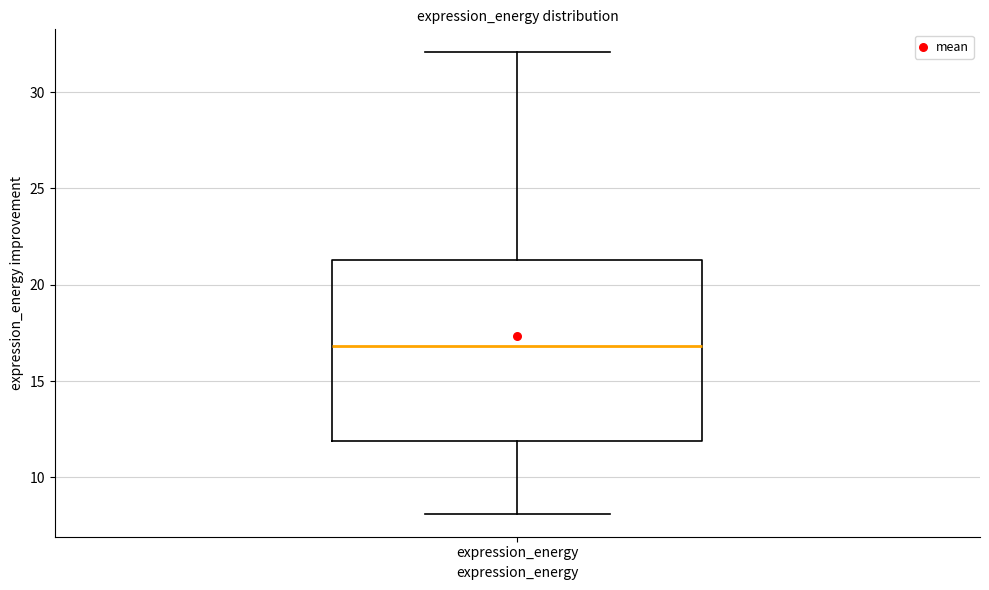

Transcribe this box plot: give where the median line is, the range the box spans, and where the two whiskers end, as read against the y-axis. The values are not printed on the chart, so give them approximately, as read against the axis.

median 17.0, box 12.0 to 21.5, whiskers 8.0 to 32.0